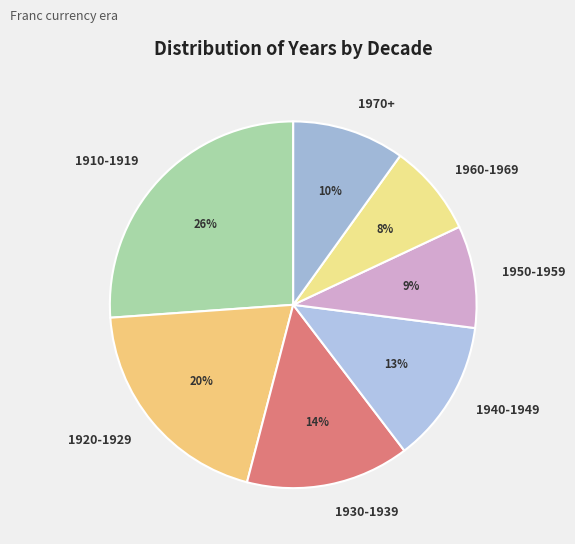

Count the number of slices in the pie.

7